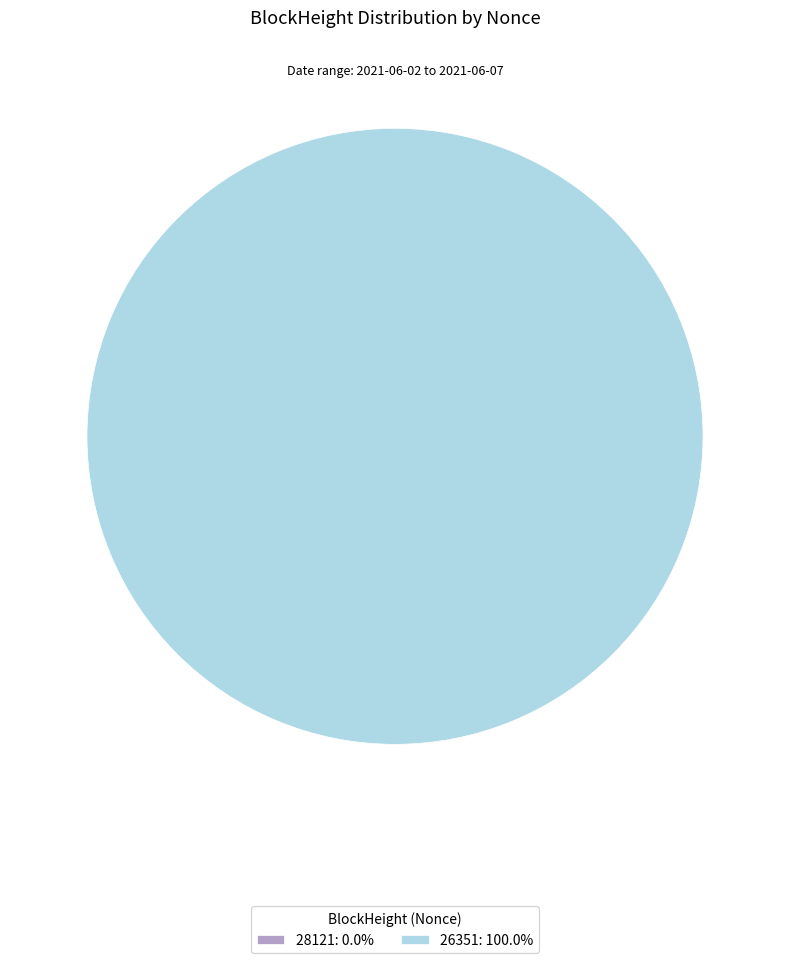

Count the number of slices in the pie.

2